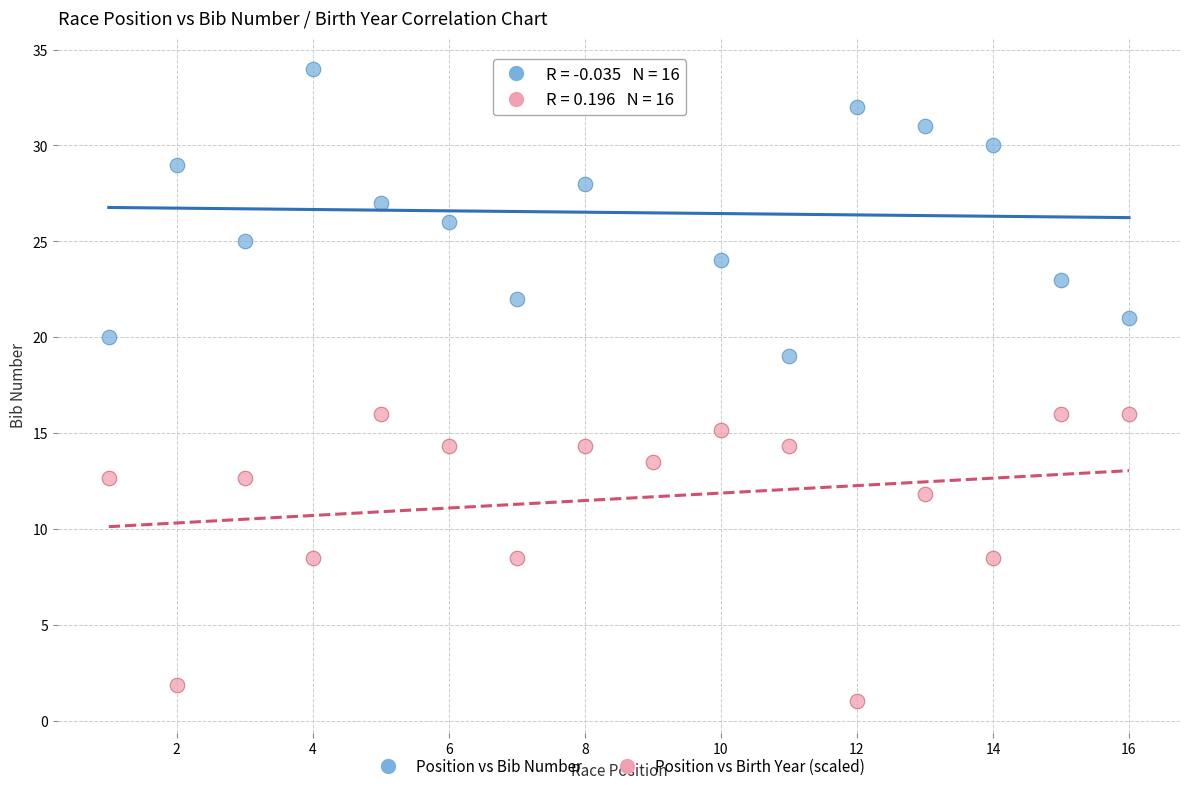

Across all data points, what is the range of X values (max minus min)?

15.0